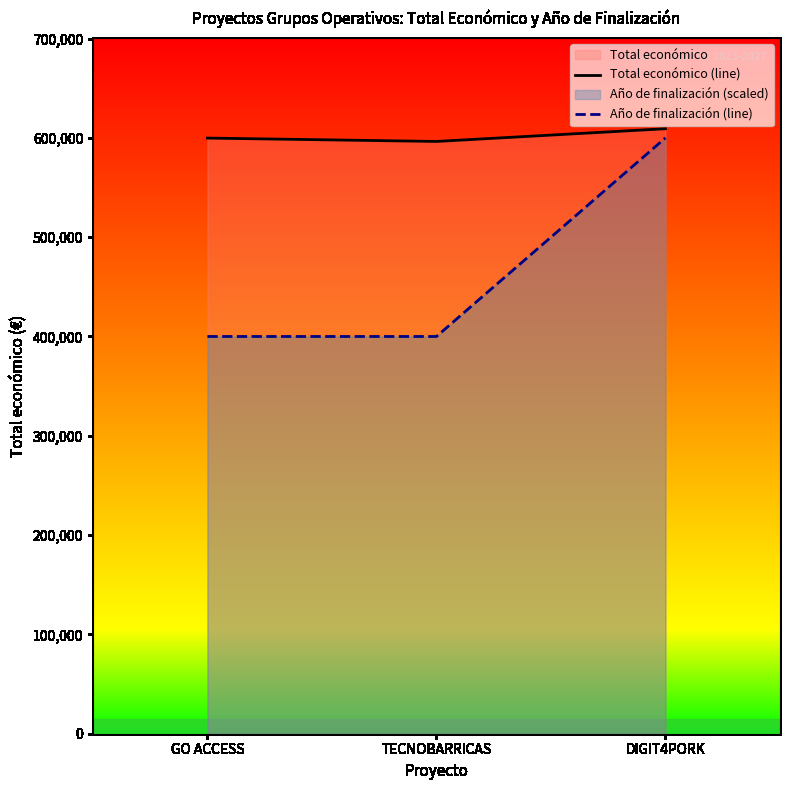

What is the sum of all Total económico (line) values?

1805369